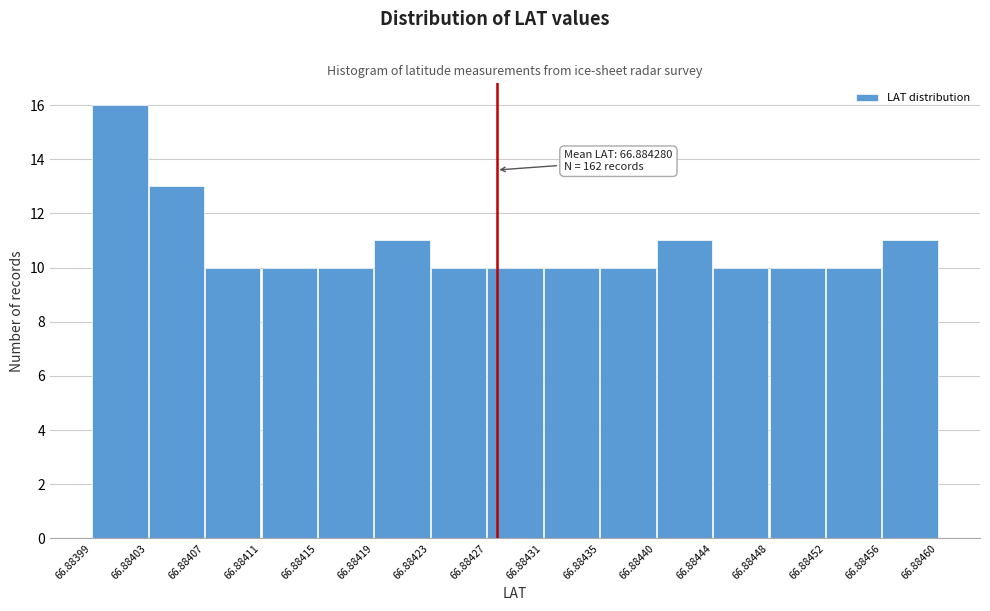

Over which range of the x-axis is the bar tallest?

66.88399 to 66.88403